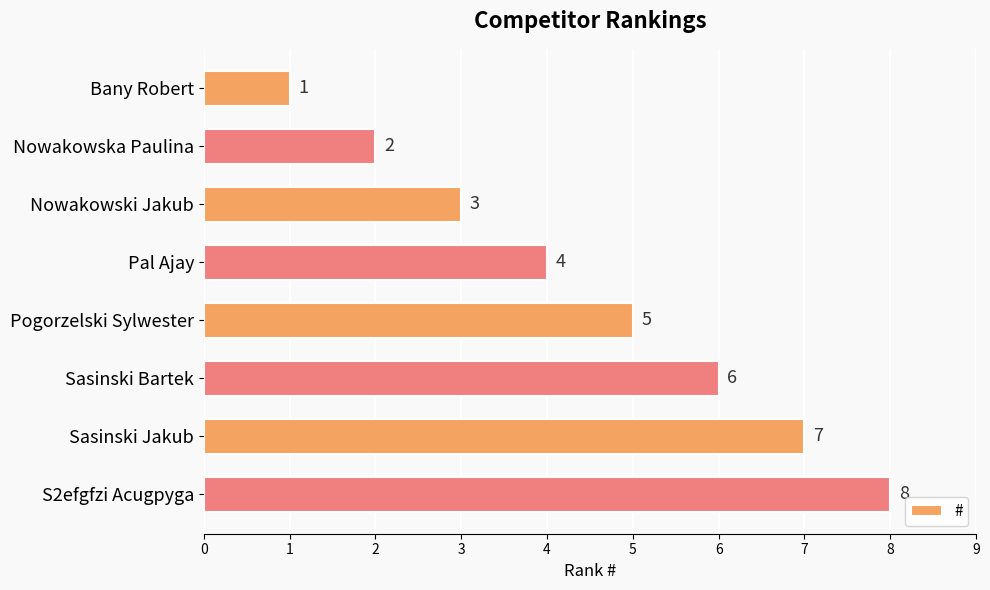

List the labels in order of value, largest first.

S2efgfzi Acugpyga, Sasinski Jakub, Sasinski Bartek, Pogorzelski Sylwester, Pal Ajay, Nowakowski Jakub, Nowakowska Paulina, Bany Robert